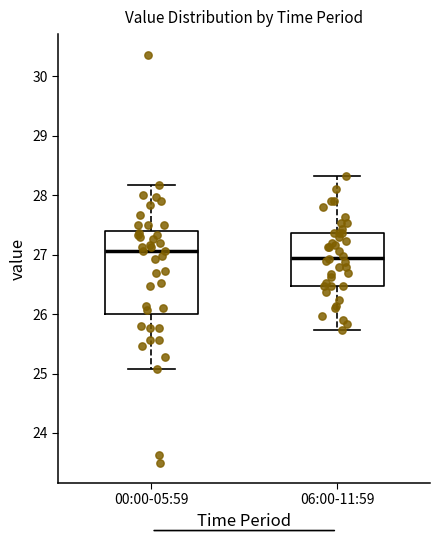

Which box's median line is the lowest?

06:00-11:59